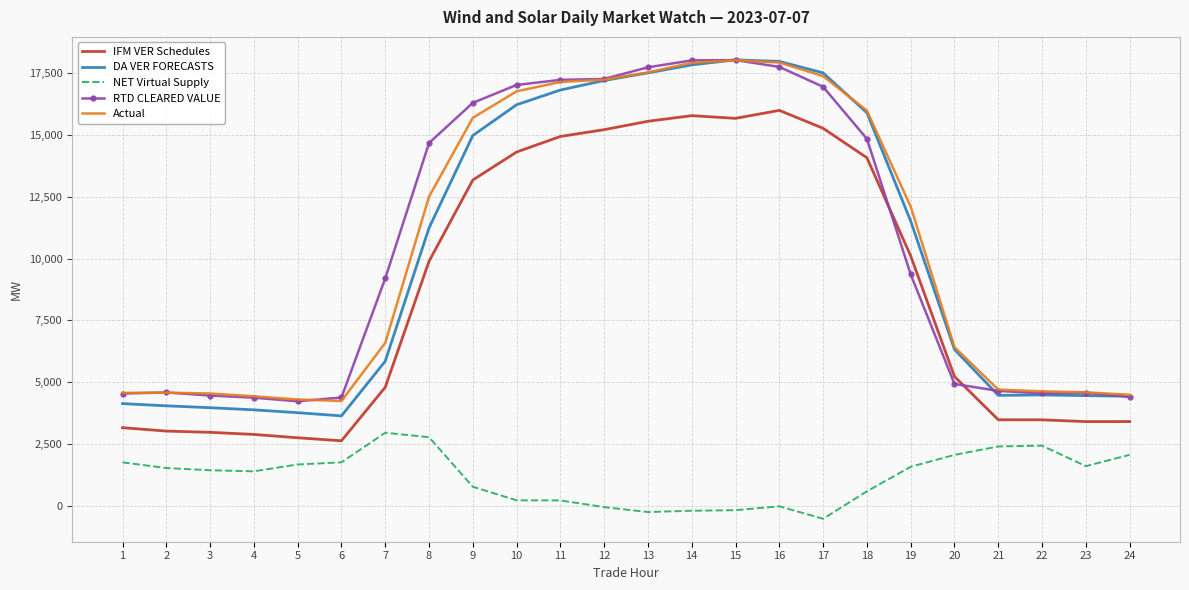

What is the difference between the second highest and minimum values in the RTD CLEARED VALUE series?

13770.6